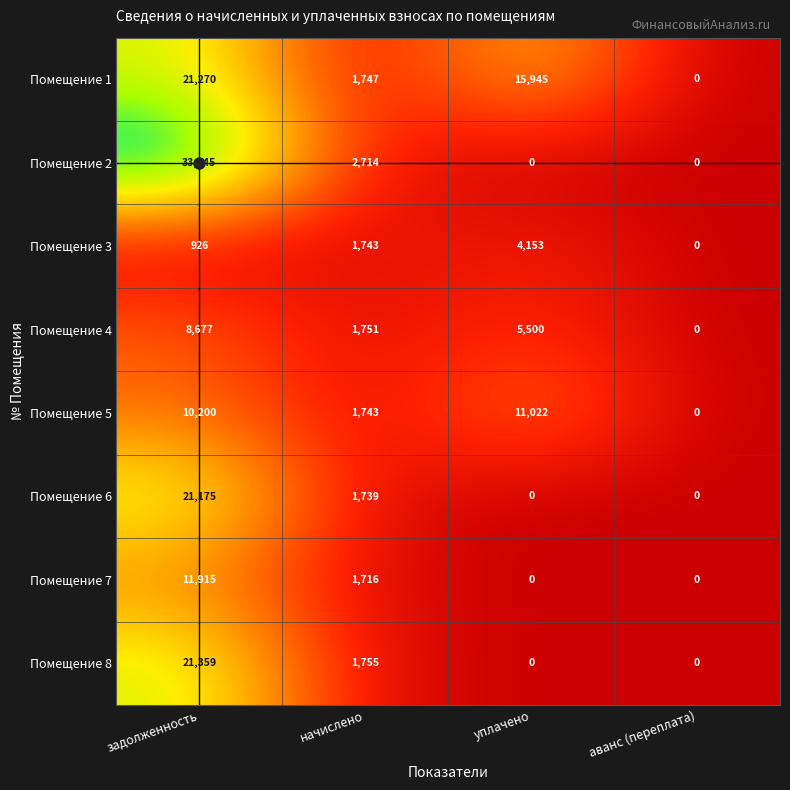

Which series changed the most between начислено and уплачено?

Помещение 1